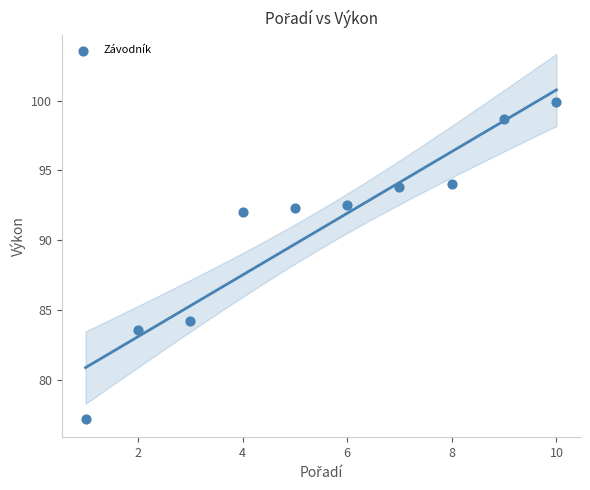

What is the range of Y values (max minus min)?

22.7